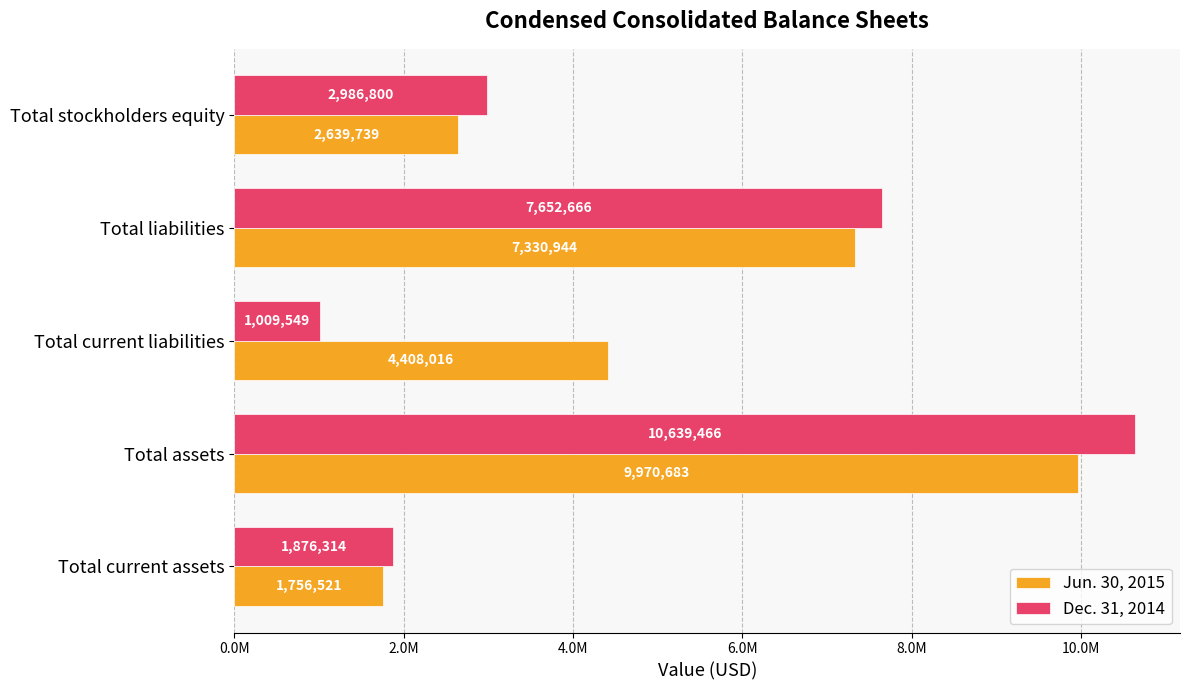

Reading left to right, transcribe all the data shown in this chart.

Jun. 30, 2015: 1756521	9970683	4408016	7330944	2639739
Dec. 31, 2014: 1876314	10639466	1009549	7652666	2986800